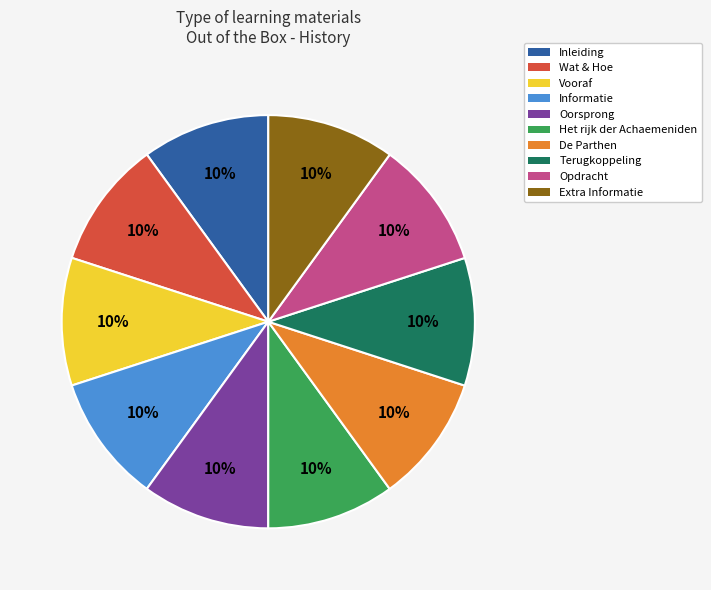

What percentage is the Vooraf slice, to the nearest percent?

10%